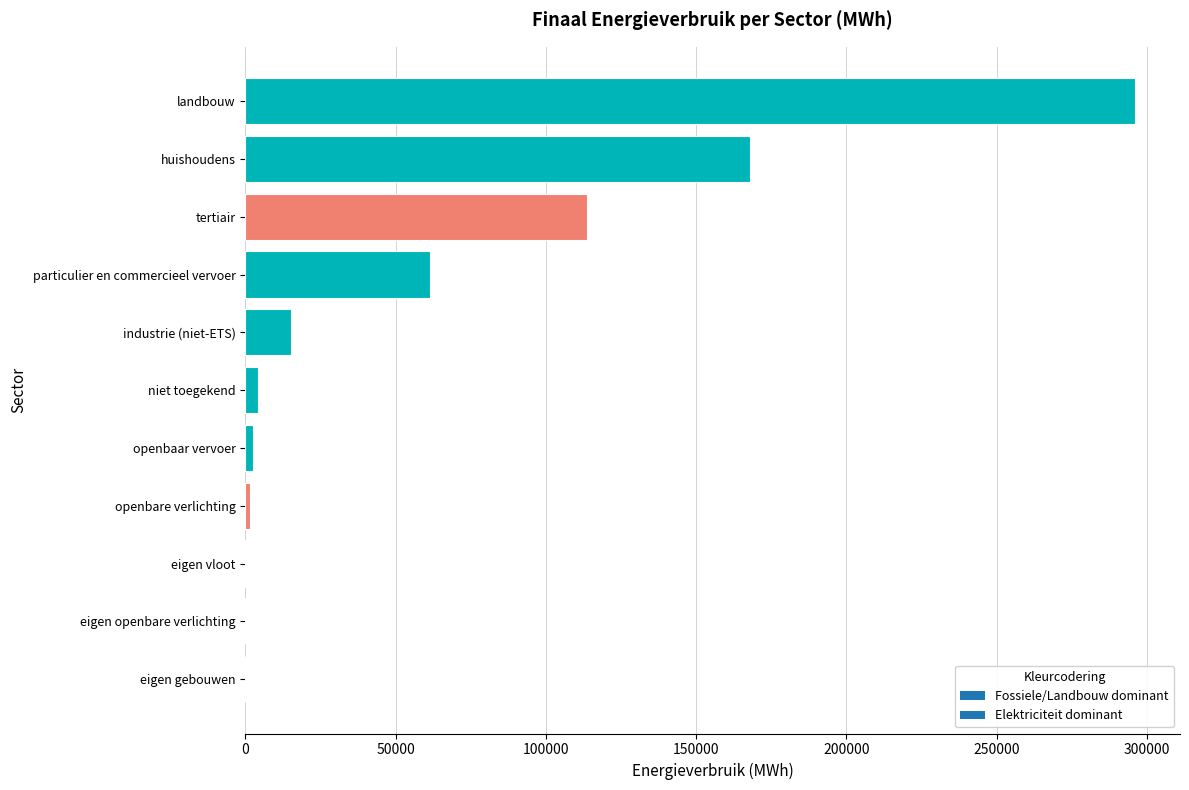

What is the maximum value shown in the chart?

296226.1